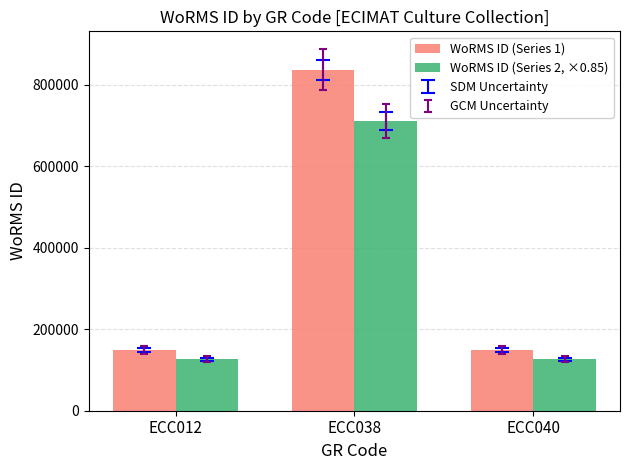

The WoRMS ID (Series 1) series shows 149158.0 at ECC012. True or false?

True